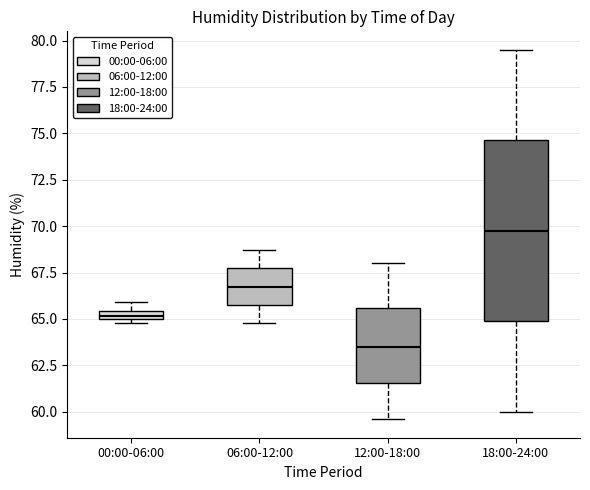

Which box is the tallest, from its lower edge to its upper edge?

18:00-24:00